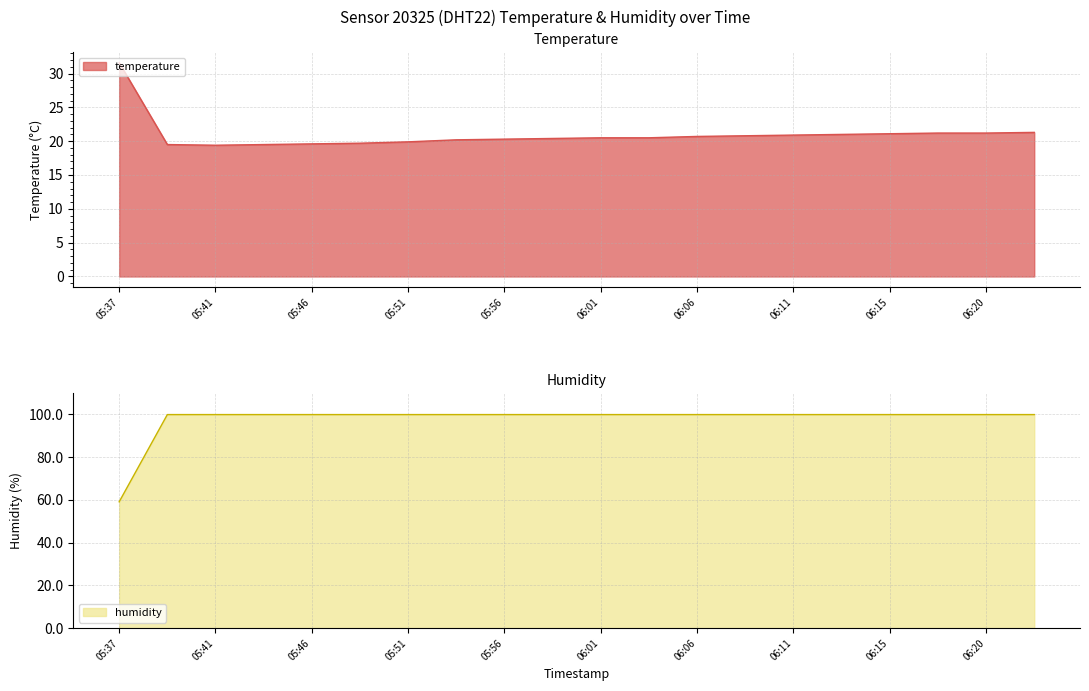

Reading left to right, list all the values displayed in this chart.

temperature: 05:37=31.6	05:39=19.5	05:41=19.4	05:44=19.5	05:46=19.6	05:49=19.7	05:51=19.9	05:54=20.2	05:56=20.3	05:58=20.4	06:01=20.5	06:03=20.5	06:06=20.7	06:08=20.8	06:11=20.9	06:13=21.0	06:15=21.1	06:18=21.2	06:20=21.2	06:23=21.3
humidity: 05:37=59.1	05:39=99.9	05:41=99.9	05:44=99.9	05:46=99.9	05:49=99.9	05:51=99.9	05:54=99.9	05:56=99.9	05:58=99.9	06:01=99.9	06:03=99.9	06:06=99.9	06:08=99.9	06:11=99.9	06:13=99.9	06:15=99.9	06:18=99.9	06:20=99.9	06:23=99.9